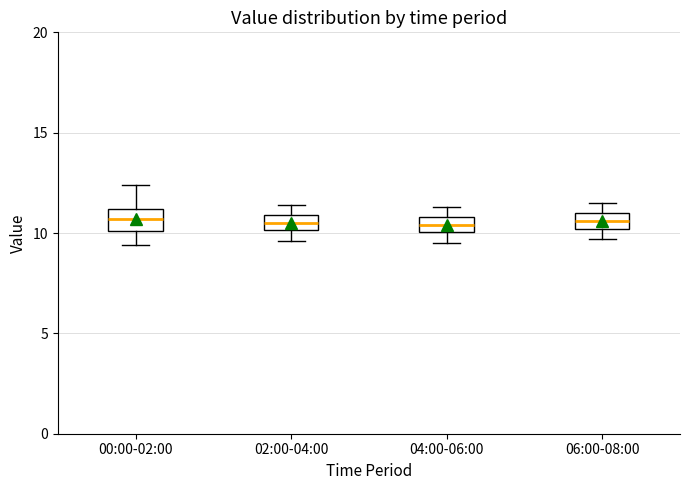

Where is the upper edge of the box for 02:00-04:00 on the y-axis? The values are not printed on the chart, so give them approximately, as read against the axis.

11.0